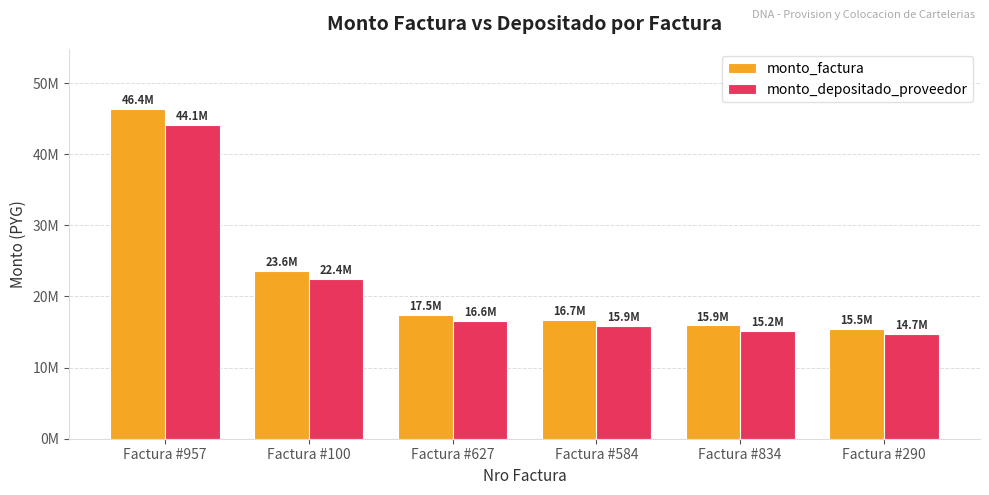

List the series in order of their peak value, lowest first.

monto_depositado_proveedor, monto_factura